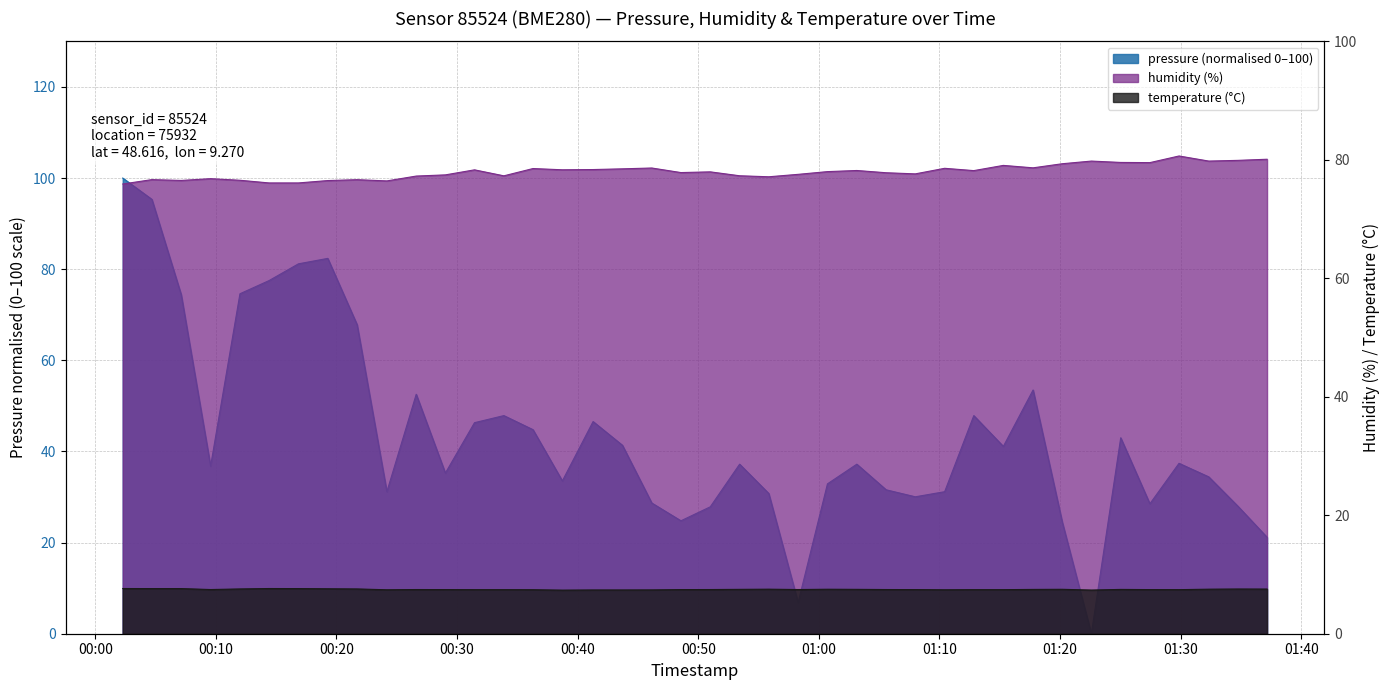

Which series has the largest total across all categories?

humidity